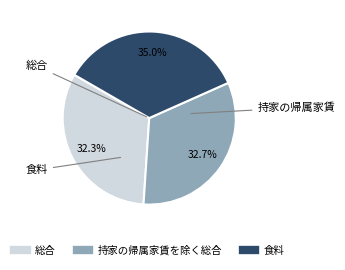

What percentage is the 持家の帰属家賃を除く総合 slice, to the nearest percent?

33%